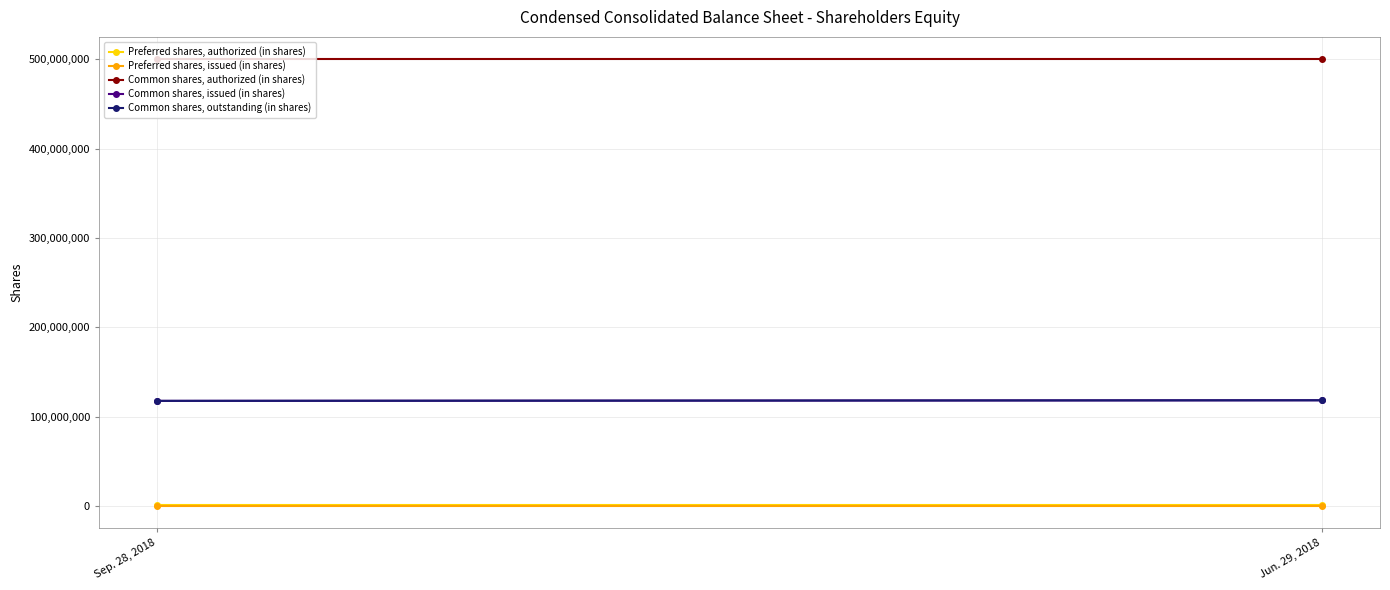

Reading left to right, extract all data points from this chart.

Preferred shares, authorized (in shares): Sep. 28, 2018=1000000	Jun. 29, 2018=1000000
Preferred shares, issued (in shares): Sep. 28, 2018=0	Jun. 29, 2018=0
Common shares, authorized (in shares): Sep. 28, 2018=500000000	Jun. 29, 2018=500000000
Common shares, issued (in shares): Sep. 28, 2018=117611536	Jun. 29, 2018=118280120
Common shares, outstanding (in shares): Sep. 28, 2018=117611536	Jun. 29, 2018=118280120